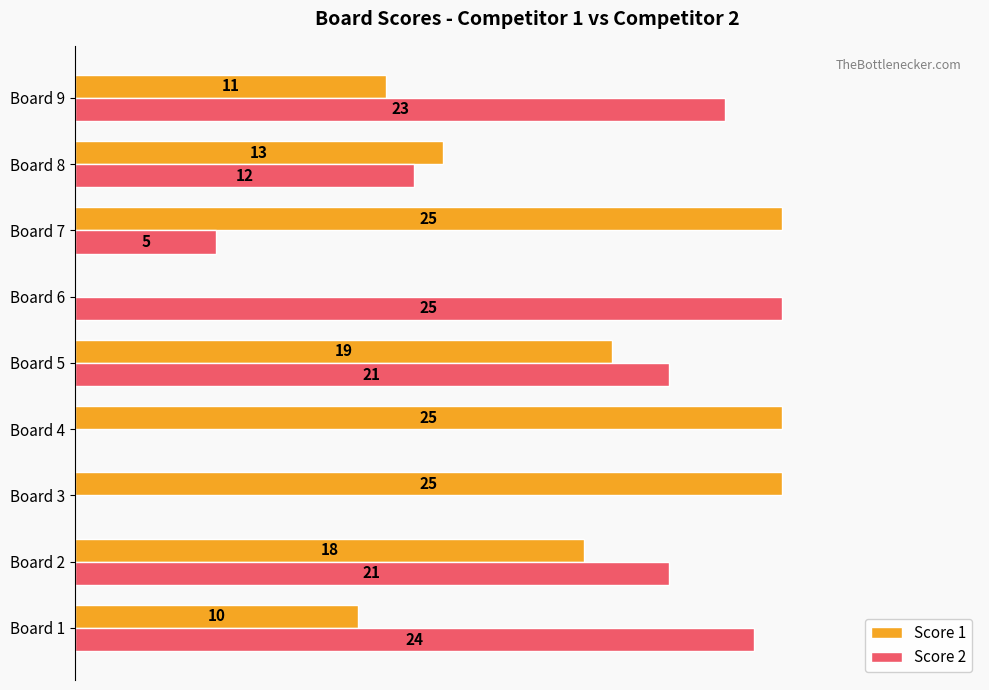

Which category has the highest value in the Score 2 series?

Board 6